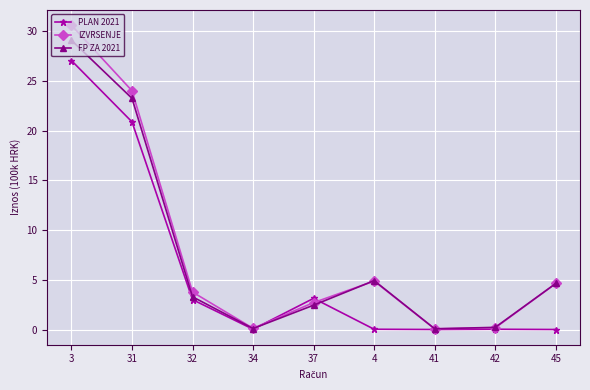

True or false: IZVRSENJE has a value of 7.2 at 31.

False